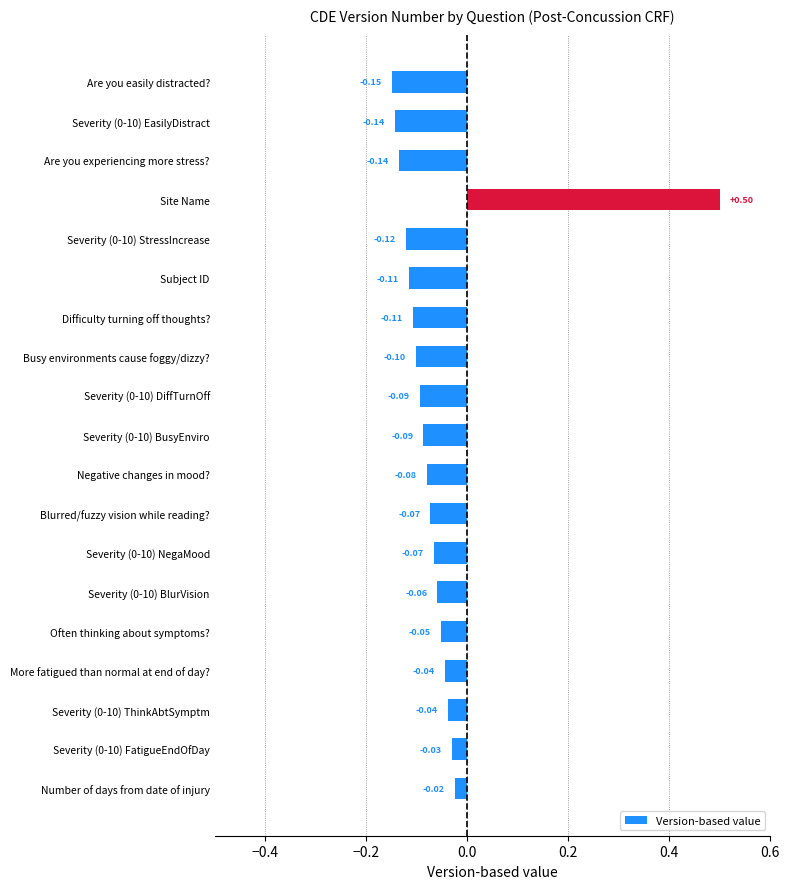

Where is the data nearest to the value 0?

Number of days from date of injury